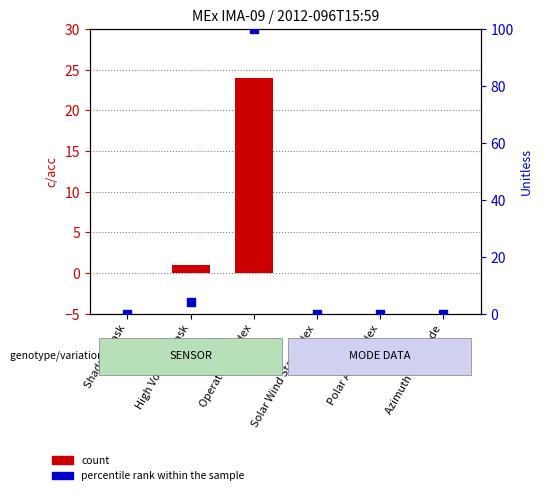

Which series reaches the maximum Y coordinate?

percentile rank within the sample